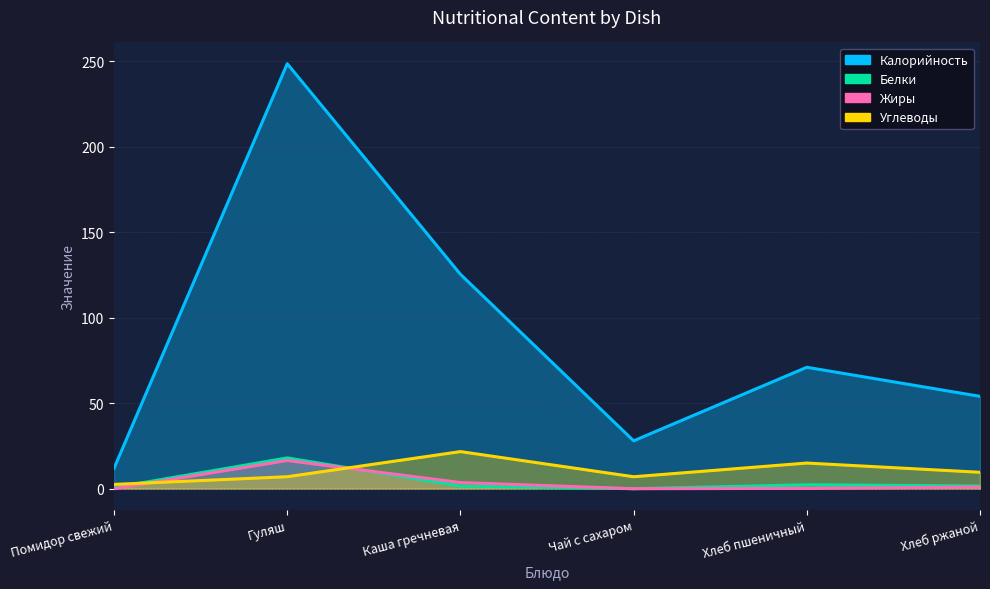

Which series has the largest total across all categories?

Калорийность